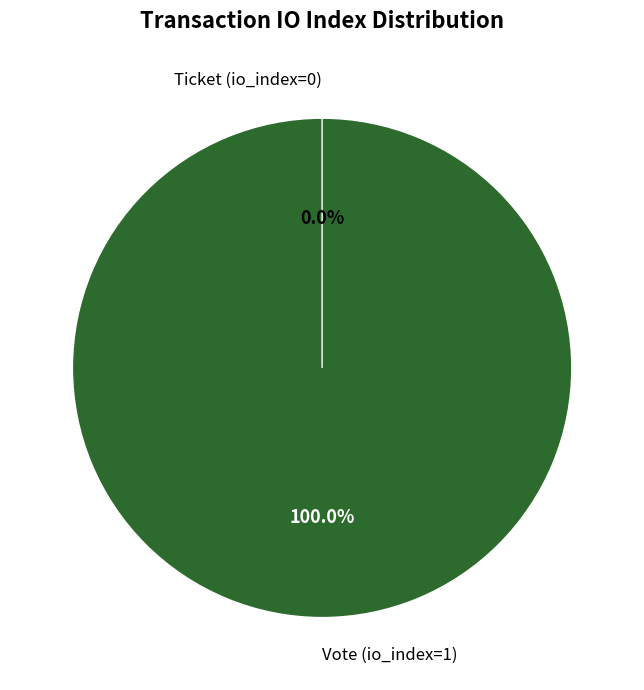

Between Ticket (io_index=0) and Vote (io_index=1), which is larger?

Vote (io_index=1)